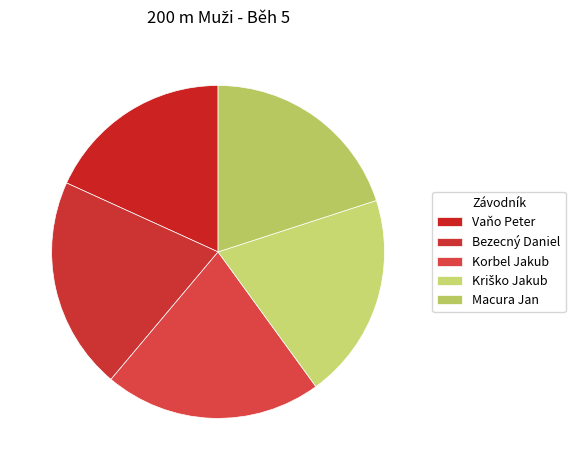

How many slices are in this pie chart?

5